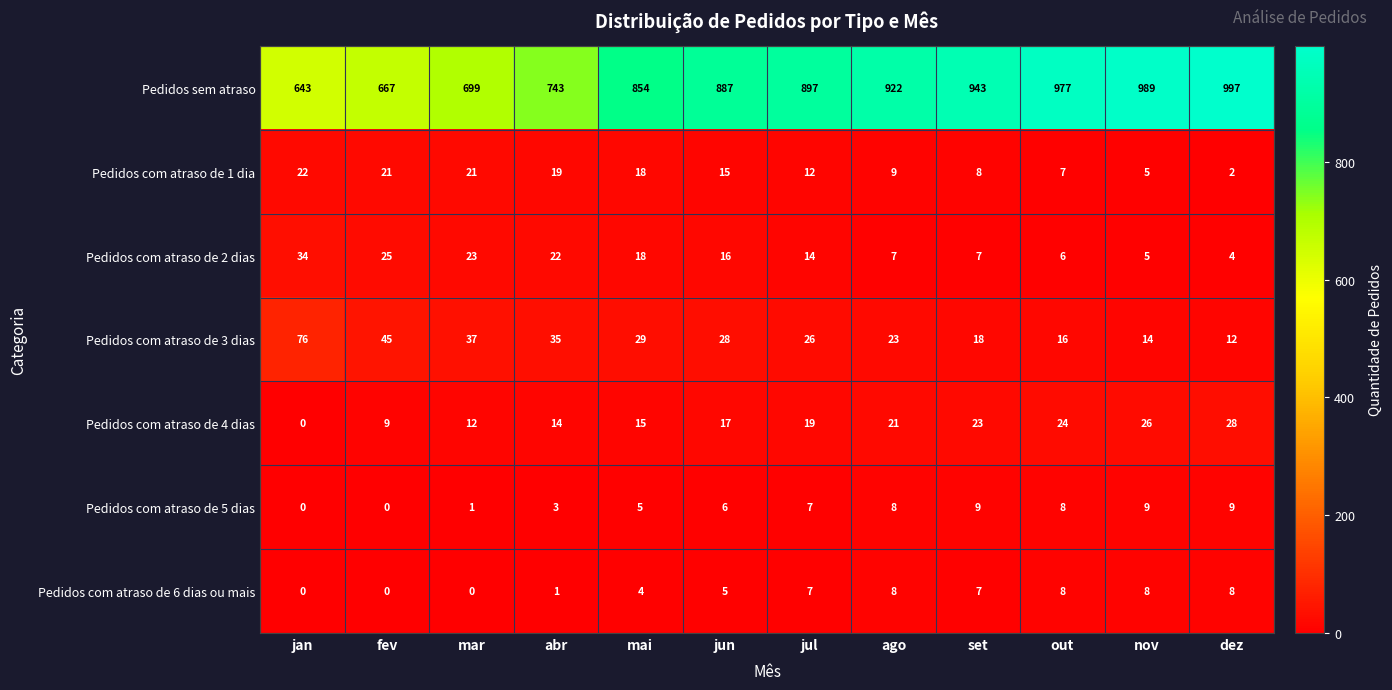

What is the lowest value of the Pedidos sem atraso series?

643